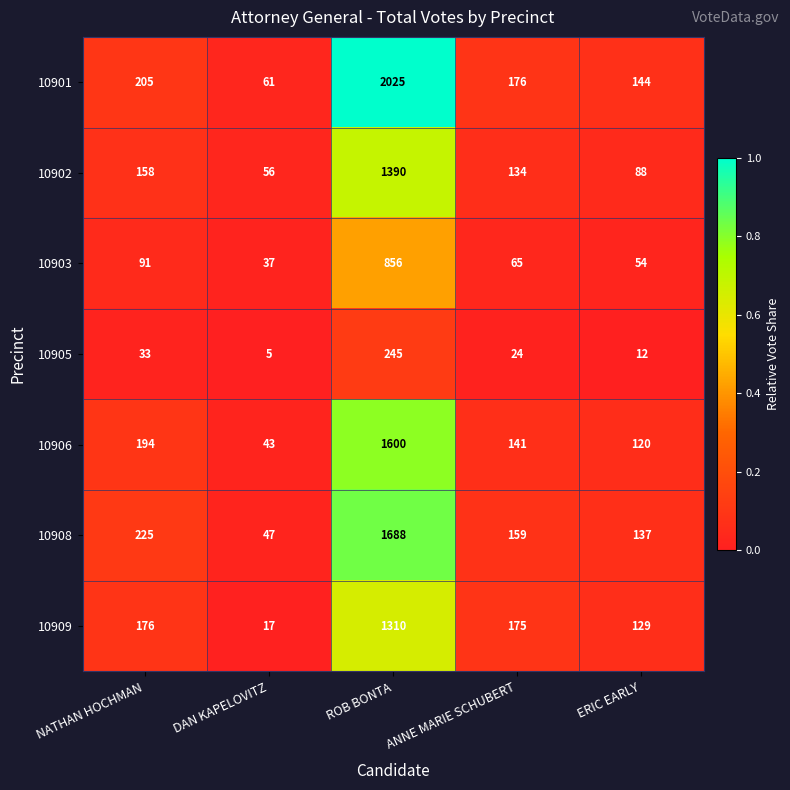

How many categories are shown in the chart?

5